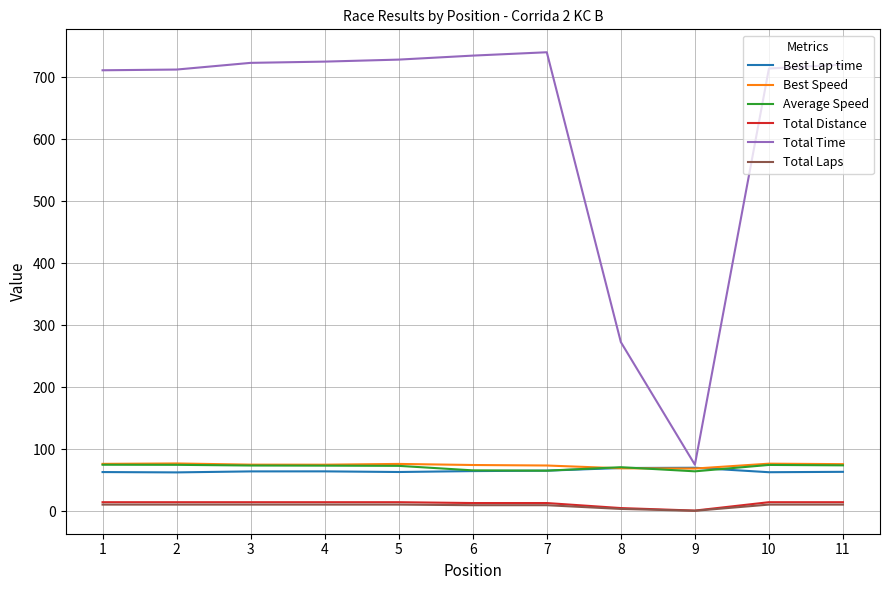

What is the minimum value shown in the chart?

1.0